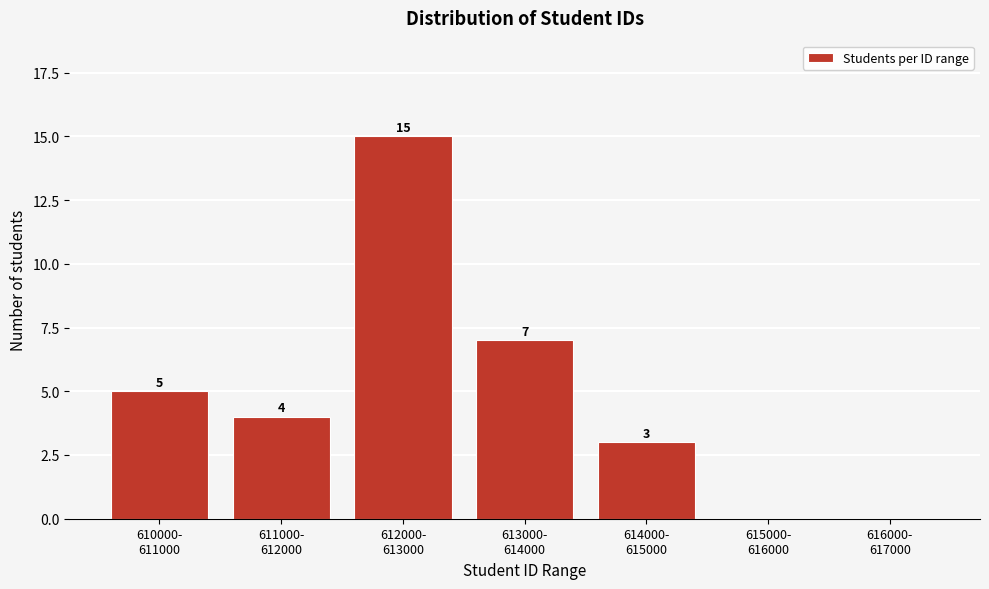

How many values are between 0 and 7?

6